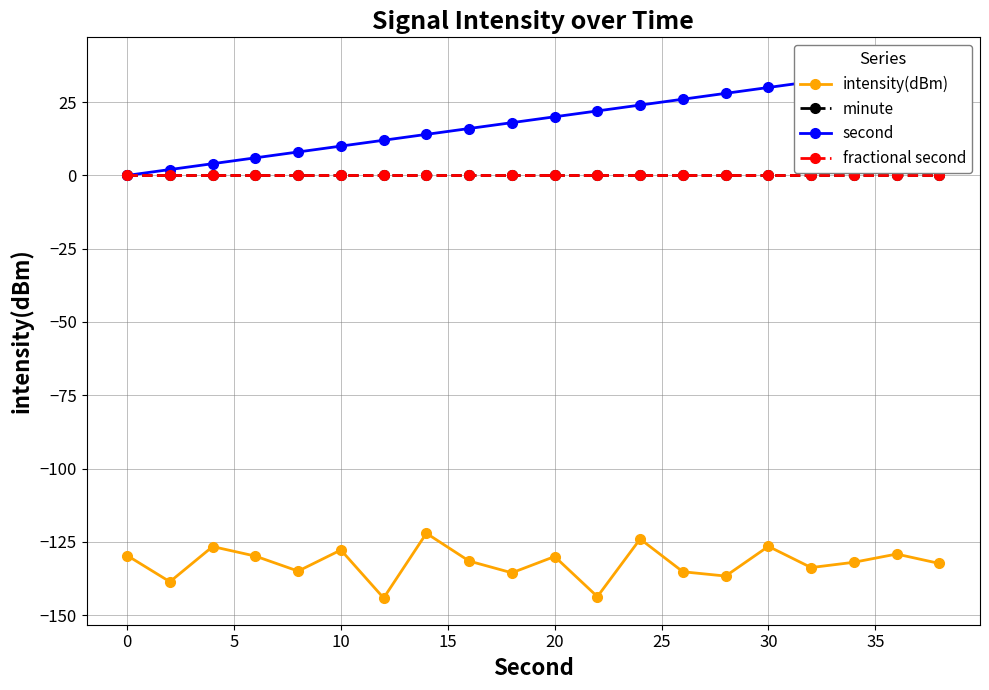

Which series changed the most between −5 and 10?

second